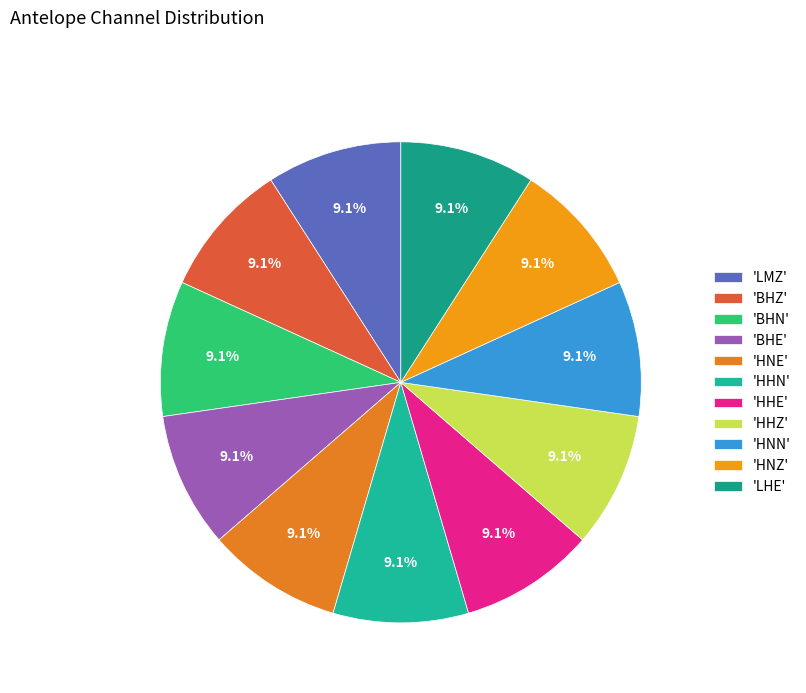

Which slice is the smallest?

LMZ